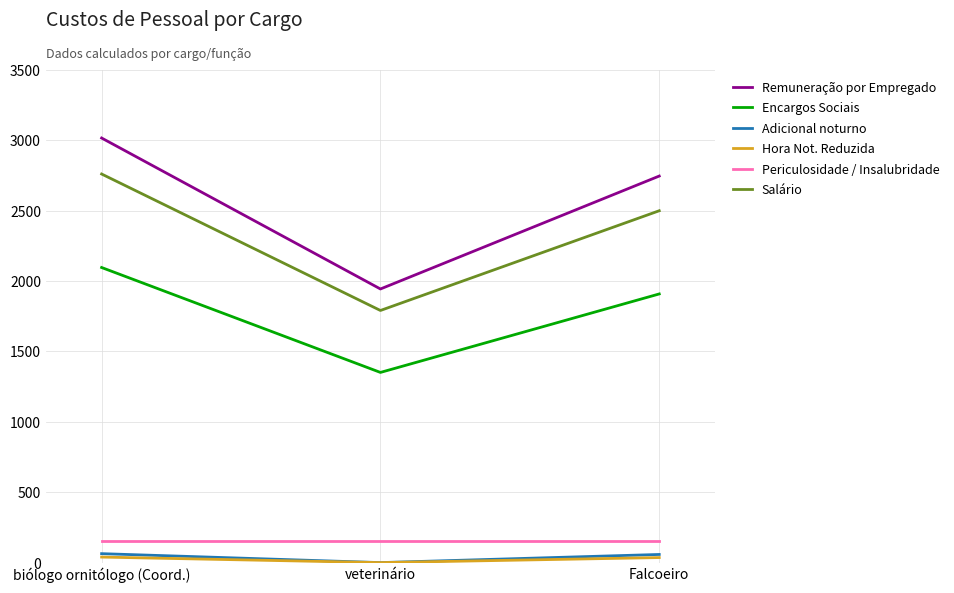

Where is Salário nearest to the value 2276?

Falcoeiro